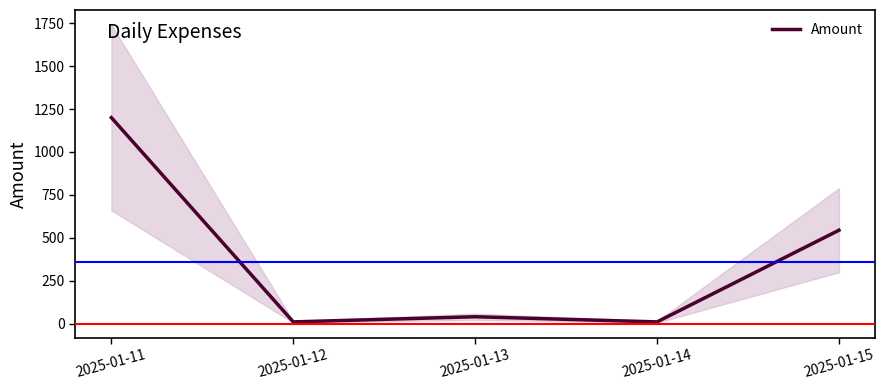

Does the chart display data point markers on the line(s)?

No